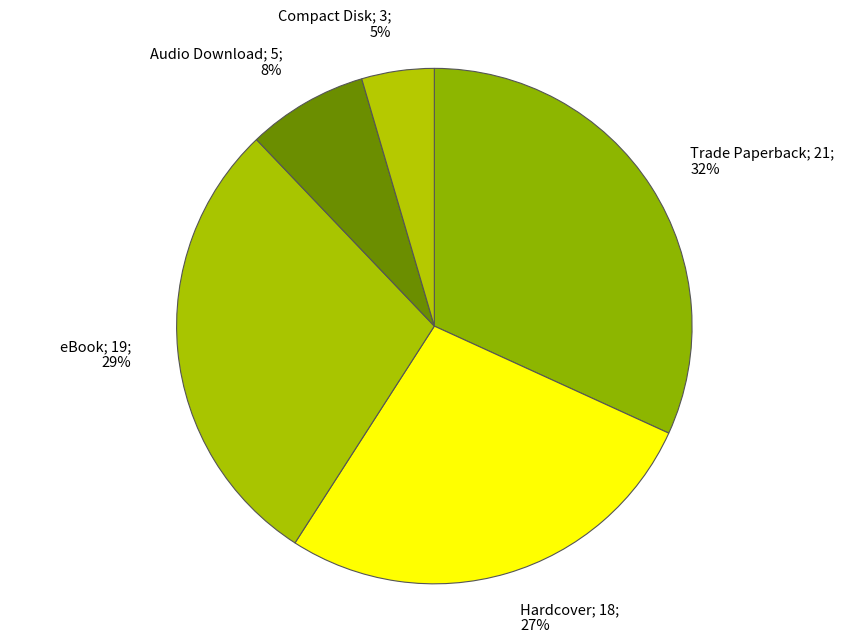

Which category has the biggest portion of the pie?

Trade Paperback